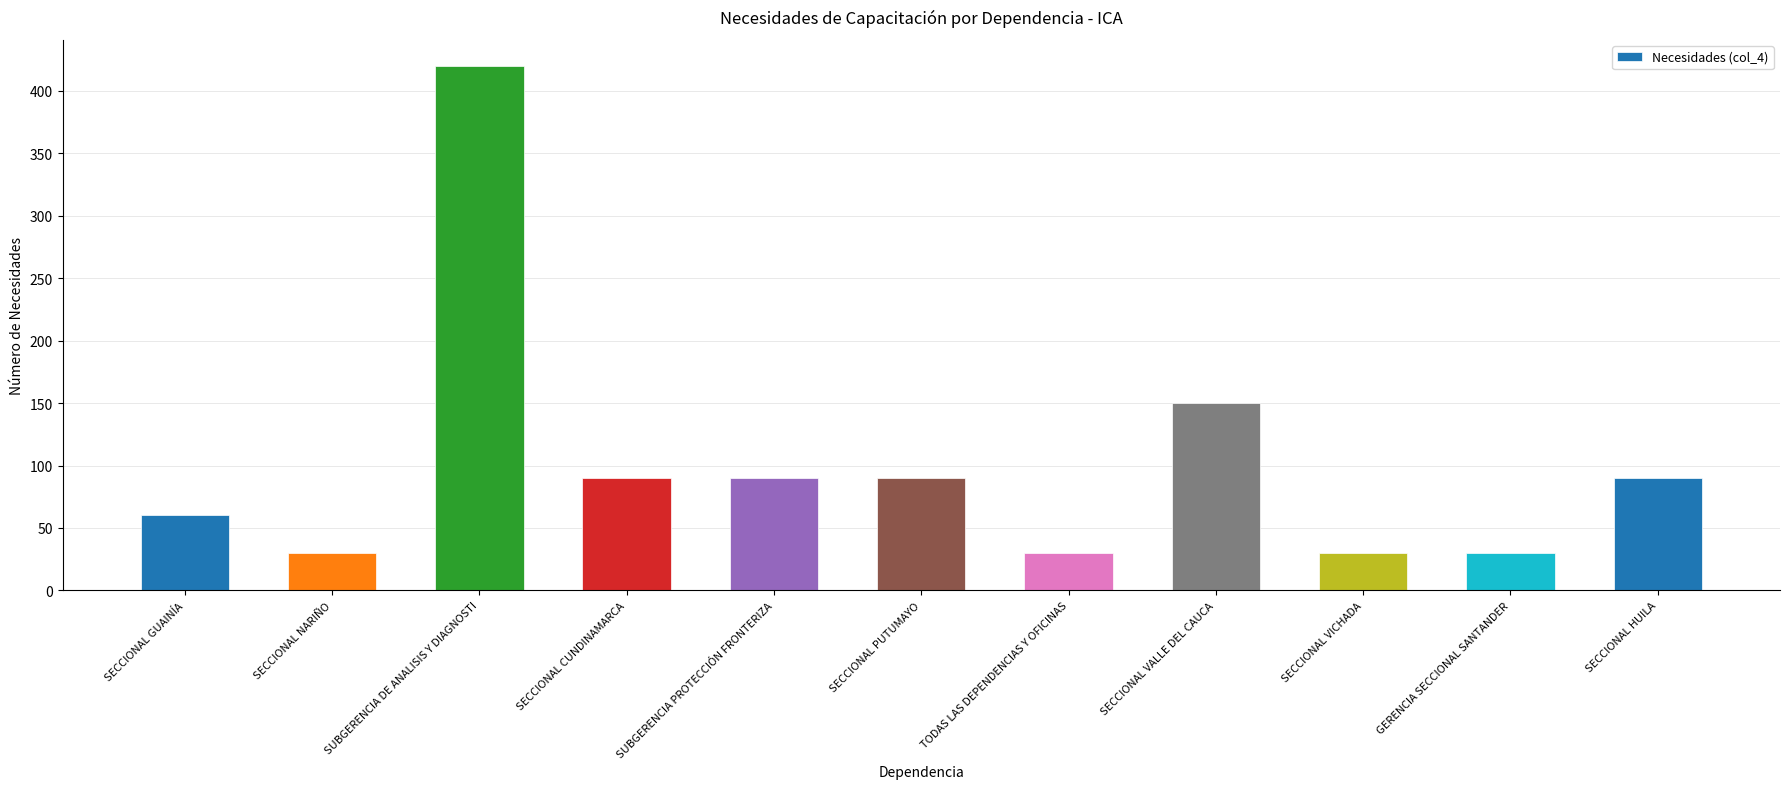

How many series are shown in this chart?

1